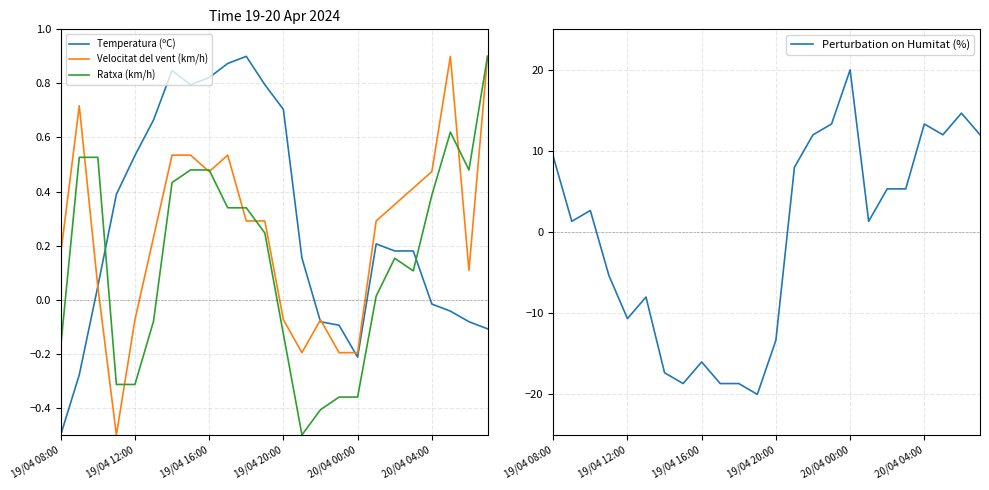

What are all the series names shown in the legend?

Temperatura (ºC), Velocitat del vent (km/h), Ratxa (km/h), Perturbation on Humitat (%)